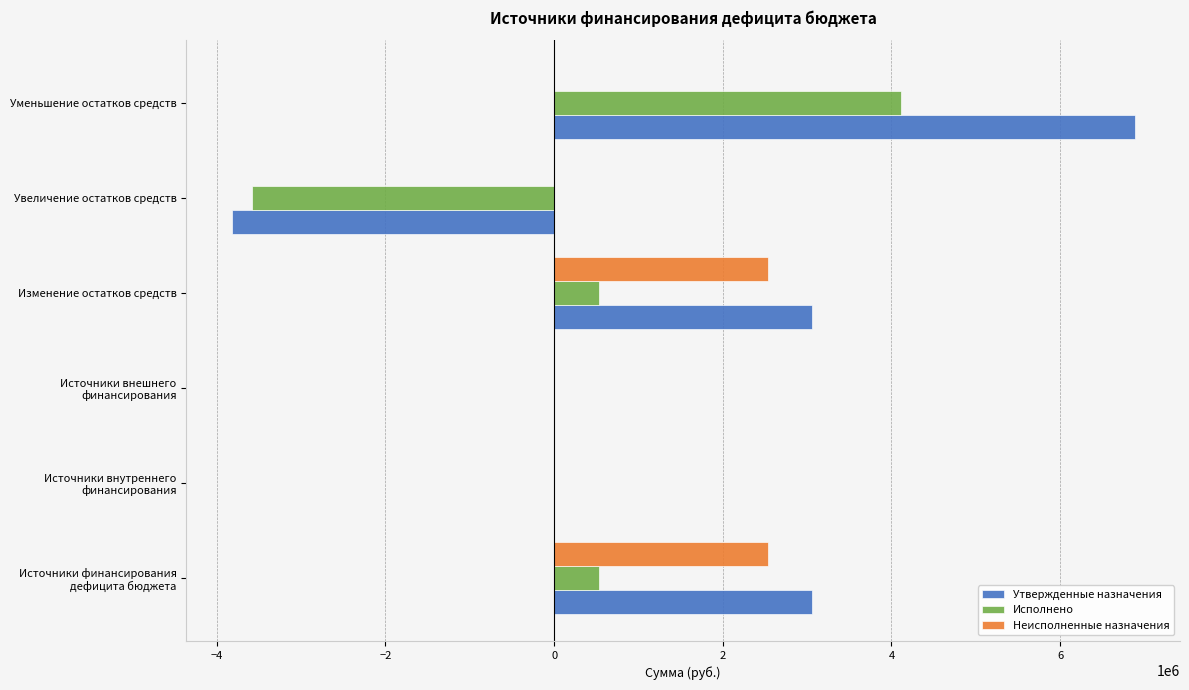

At which category is the sum across all series the highest?

Уменьшение остатков средств